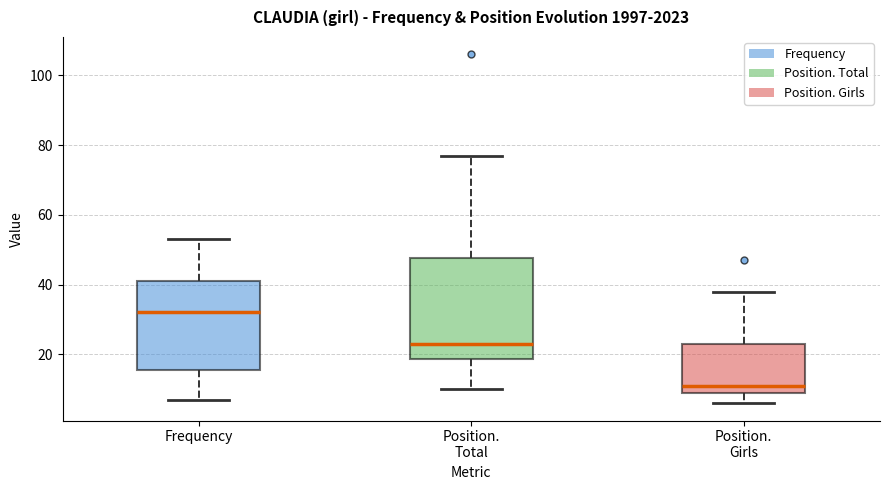

Which box is the tallest, from its lower edge to its upper edge?

Position. Total